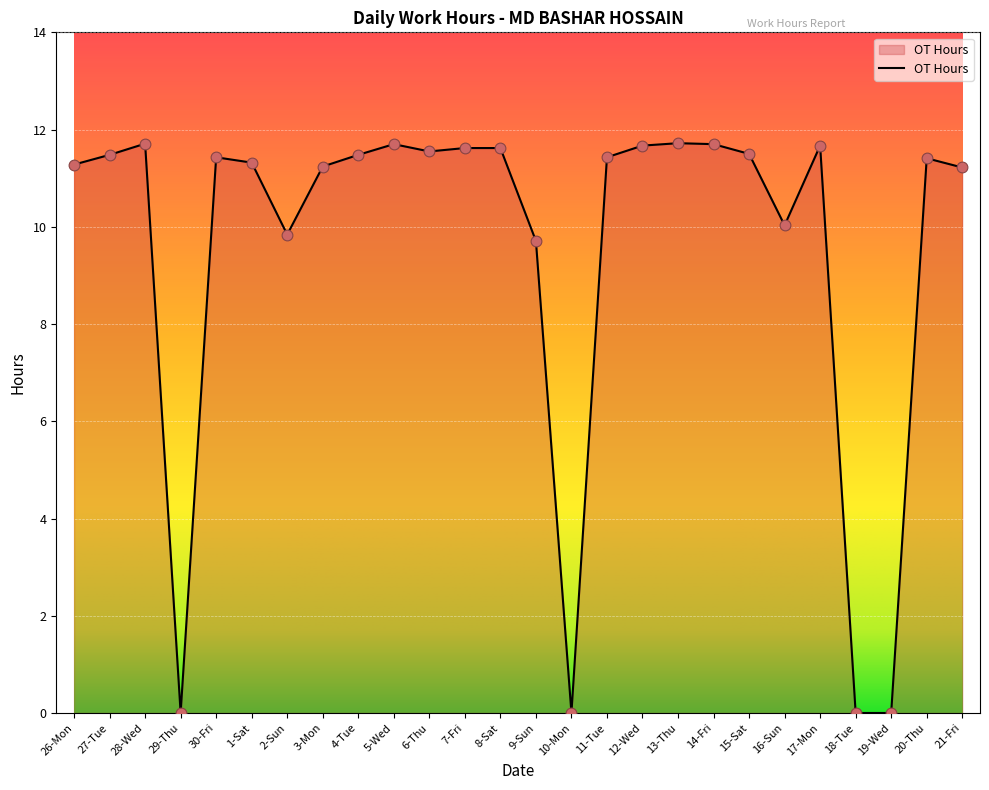

What is the change in value from 8-Sat to 14-Fri?

+0.1